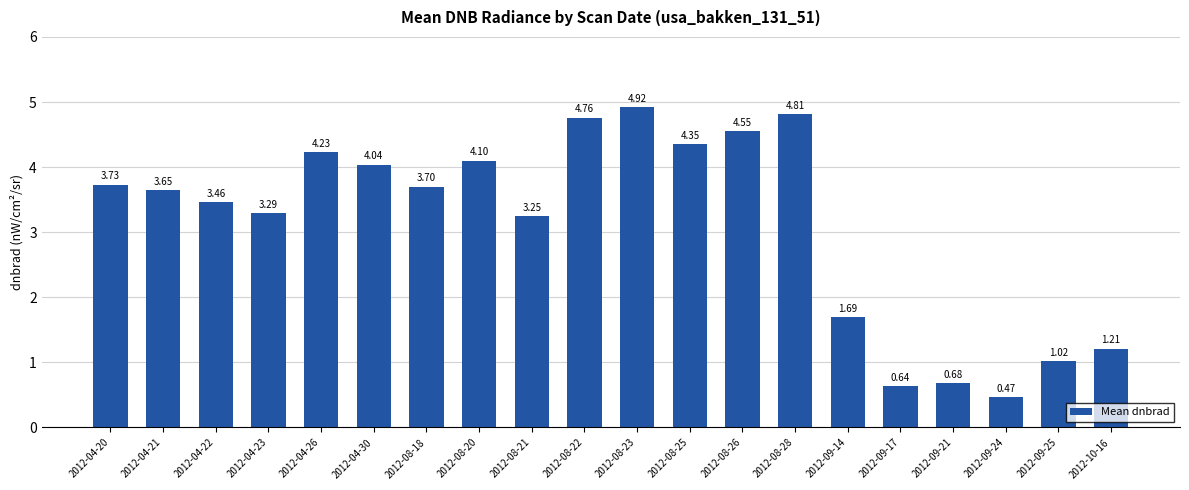

The chart shows a value of 4.1 at 2012-08-20. True or false?

True